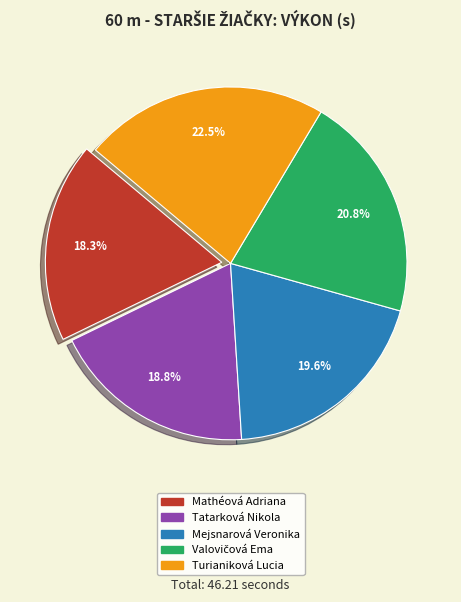

Between Mathéová Adriana and Turianiková Lucia, which is larger?

Turianiková Lucia